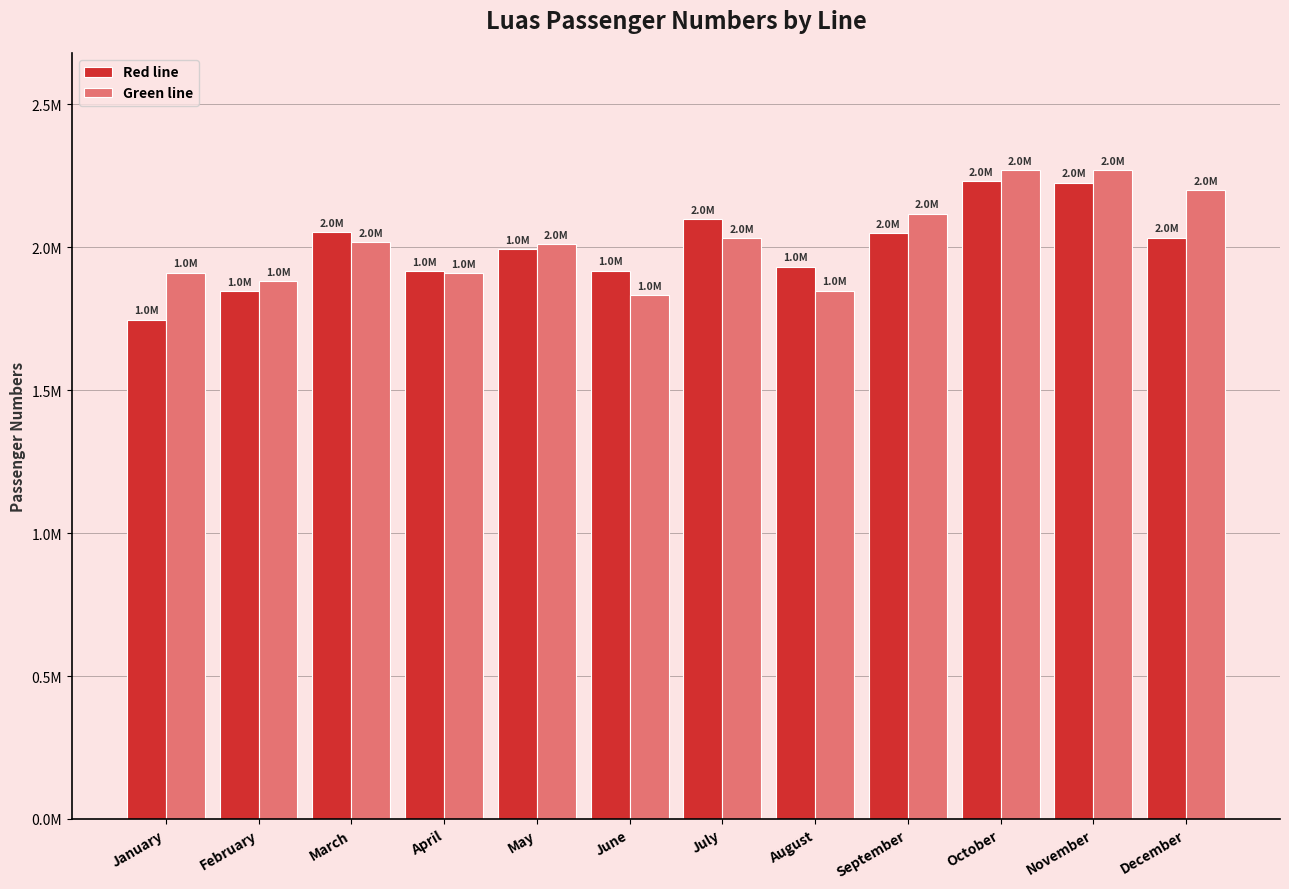

Rank the categories by Green line value from lowest to highest.

June, August, February, April, January, May, March, July, September, December, November, October